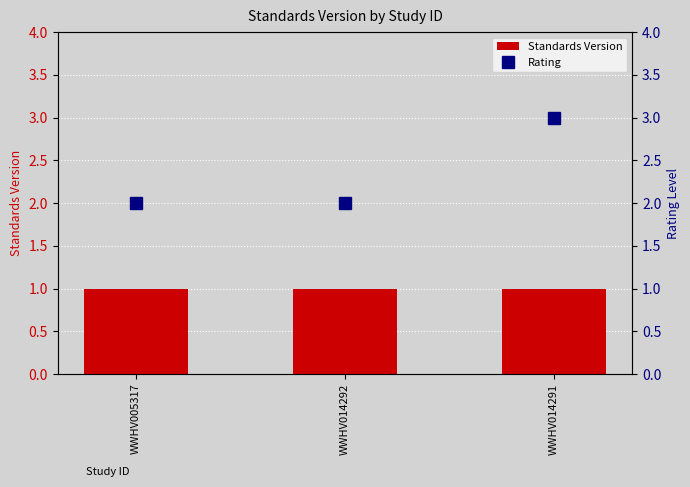

What is the label of the 2nd bar from the left?

WWHV014292